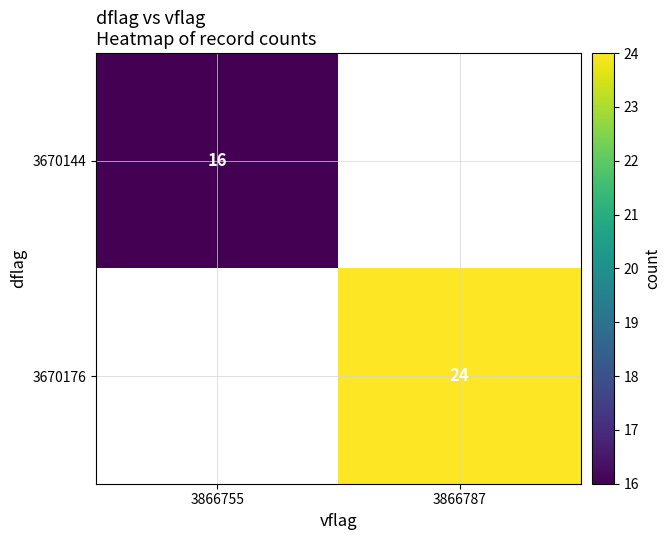

The 3670144 series shows 8 at 3866755. True or false?

False